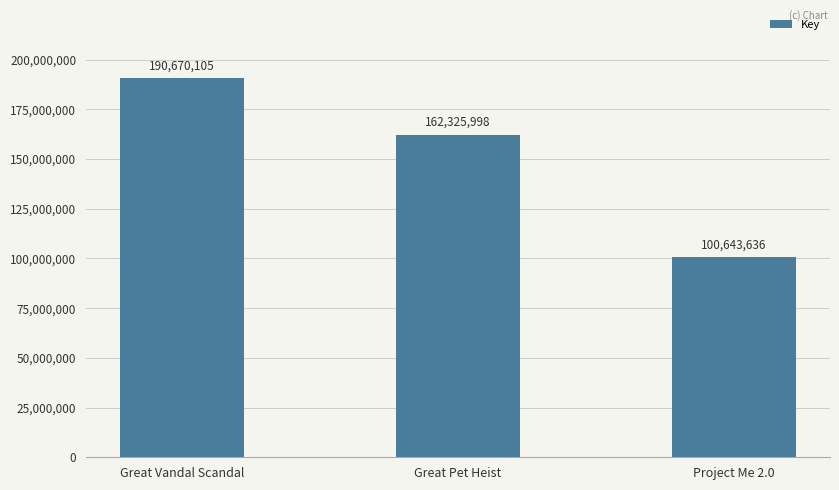

Between Project Me 2.0 and Great Pet Heist, which is larger?

Great Pet Heist